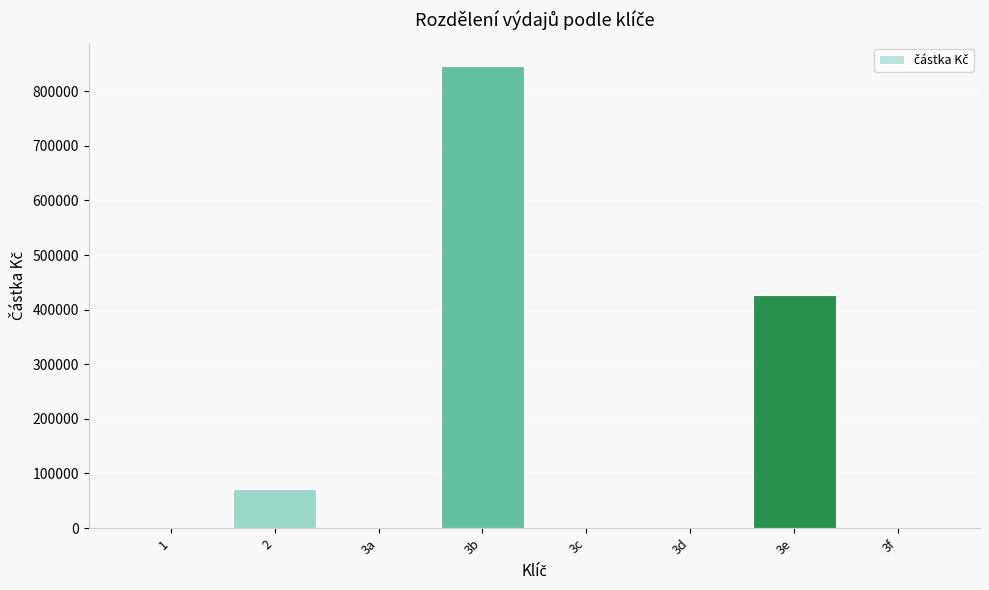

The chart shows a value of 322428.1 at 3b. True or false?

False